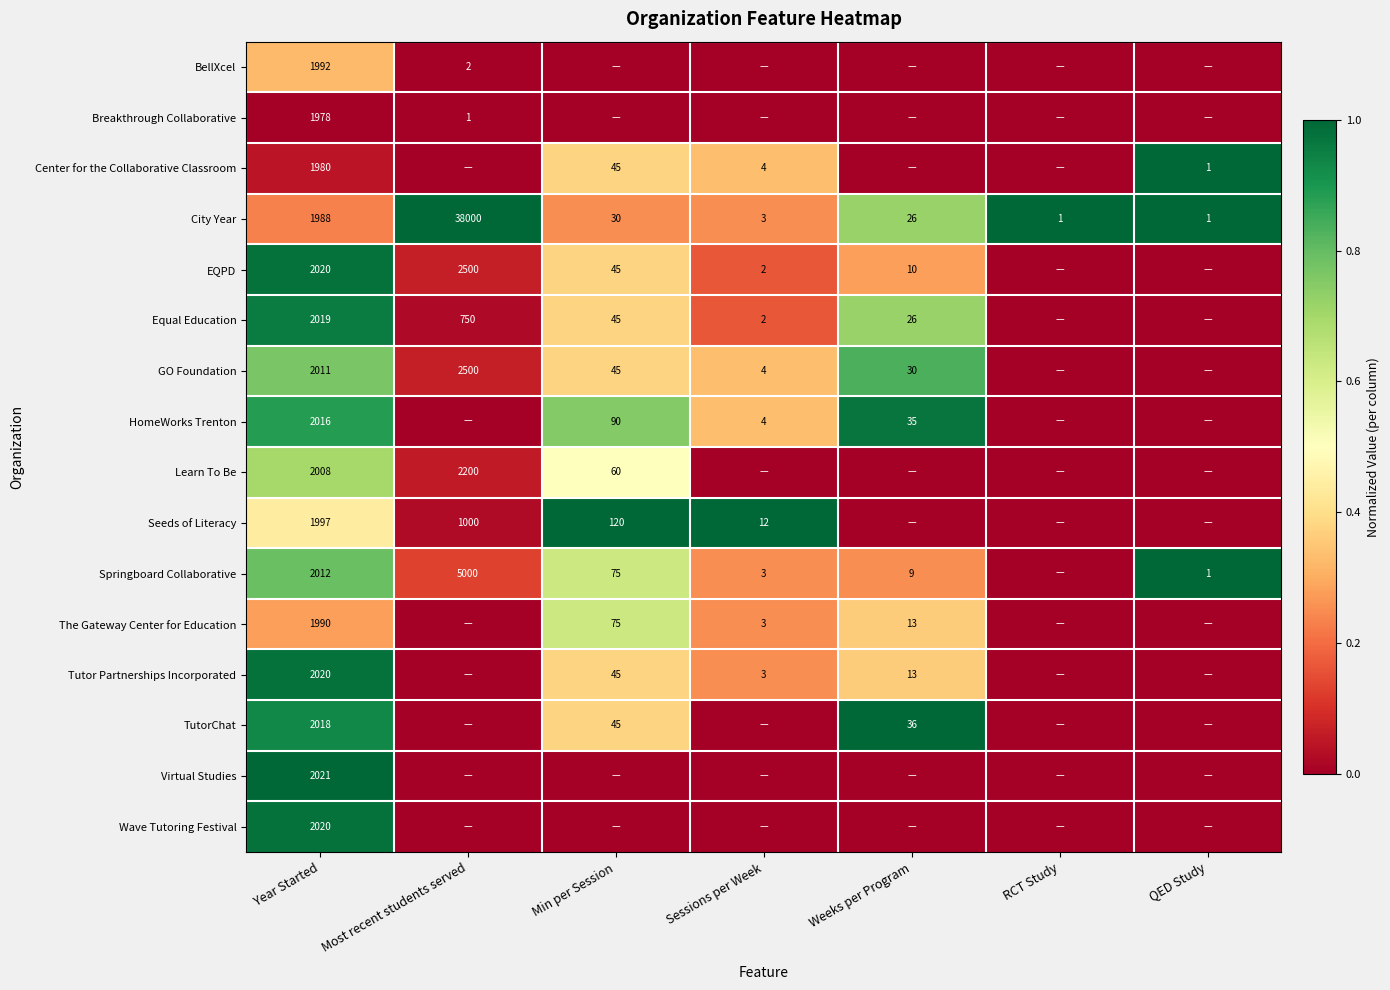

The Breakthrough Collaborative series shows 1978 at Year Started. True or false?

True